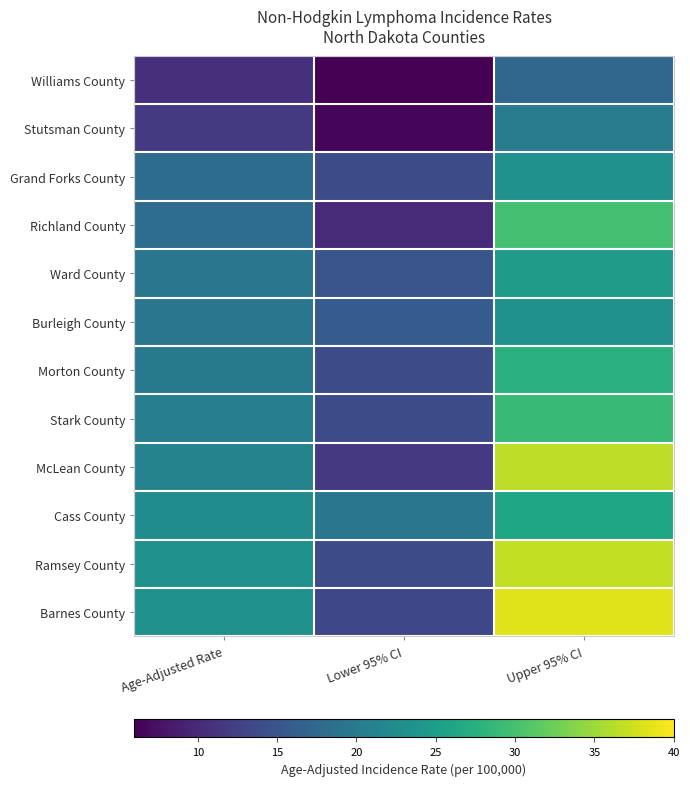

How many series are shown in this chart?

12